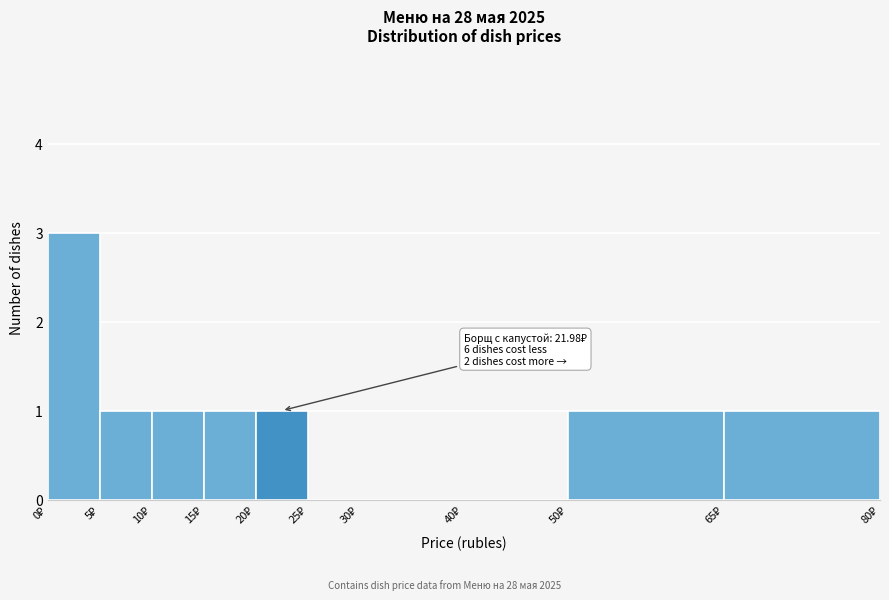

Which range on the x-axis has the tallest bar?

0 to 5